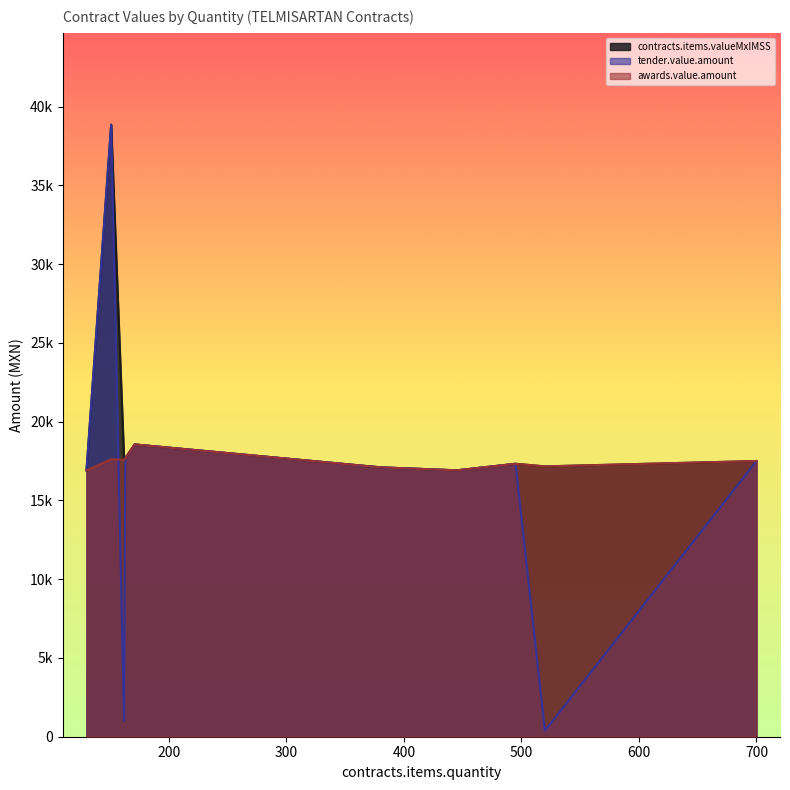

What is the average value of the contracts.items.valueMxIMSS series?

18649.3